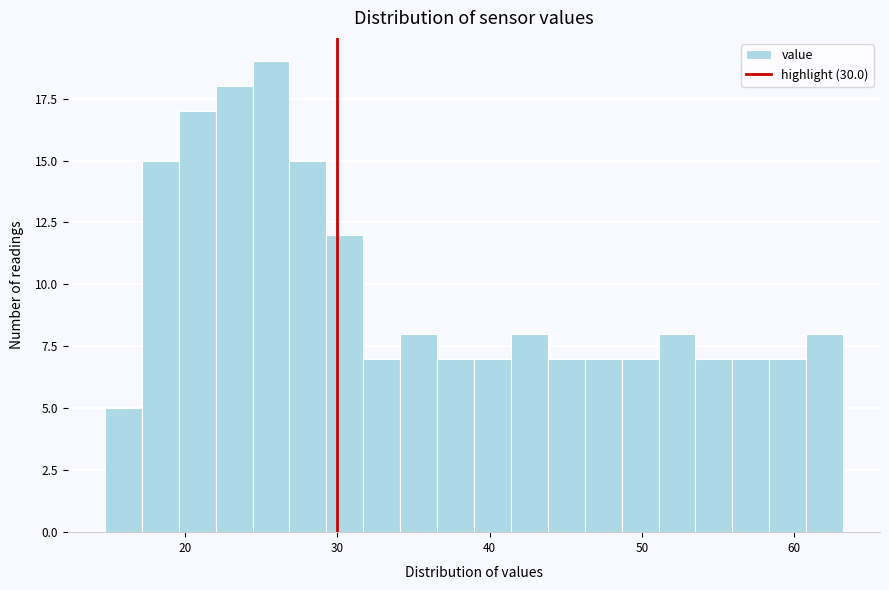

Read against the x-axis, roughly where is the centre of the tallest bar?

26